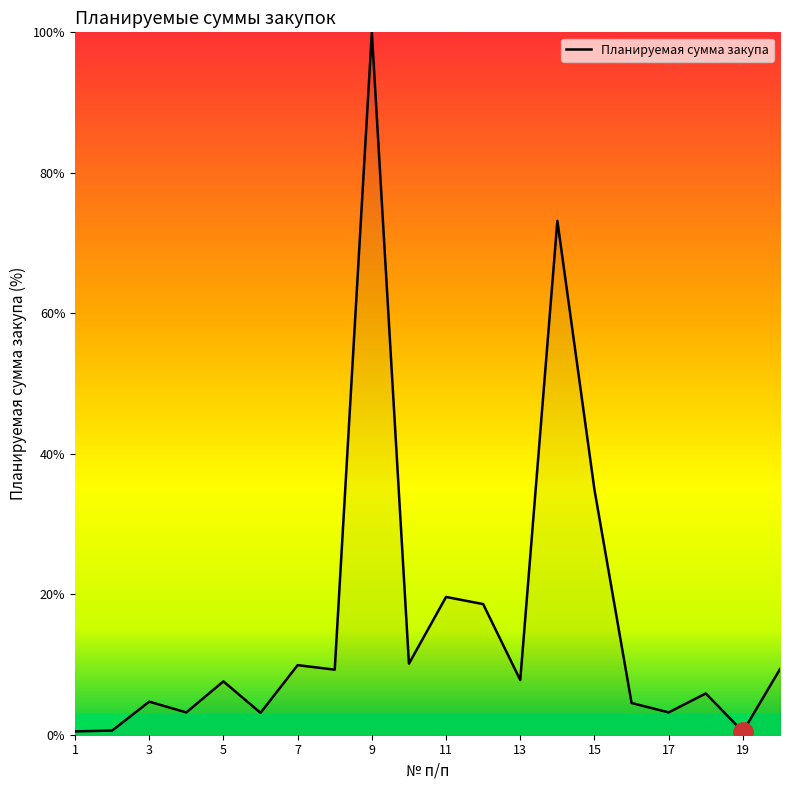

True or false: there are more than 1 points higher than both neighbors.

True